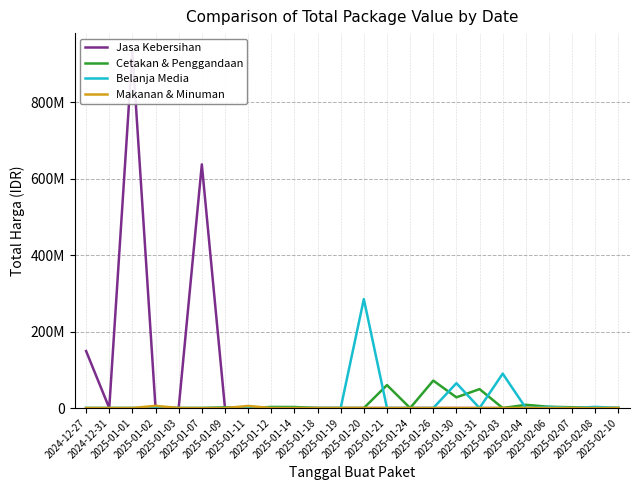

Reading left to right, extract all data points from this chart.

Jasa Kebersihan: 149050000	0	934200000	0	0	637450000	0	0	0	0	0	0	0	0	0	0	0	0	0	0	0	0	0	0
Cetakan & Penggandaan: 0	0	0	0	0	0	1800000	0	2850000	2700000	0	0	0	60000000	0	71797000	28000000	49500000	0	8400000	3276000	2040400	0	200000
Belanja Media: 0	0	0	0	0	0	0	0	0	0	0	0	285000000	0	0	0	65000000	0	90000000	0	3000000	0	3000000	0
Makanan & Minuman: 0	0	0	5760000	0	0	0	5400000	0	0	0	0	0	0	0	0	0	0	0	250000	300000	0	0	0